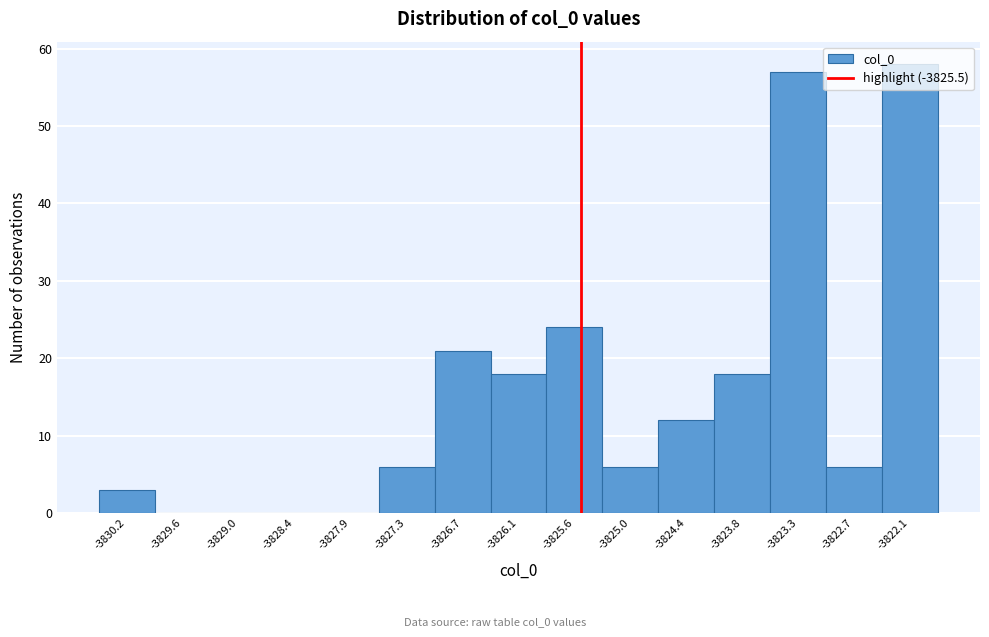

What is the height of the bar covering -3827.6 to -3827.0 on the x-axis? Neither the bar edges nor the heights are printed on the chart, so give them approximately, as read against the axes.

6